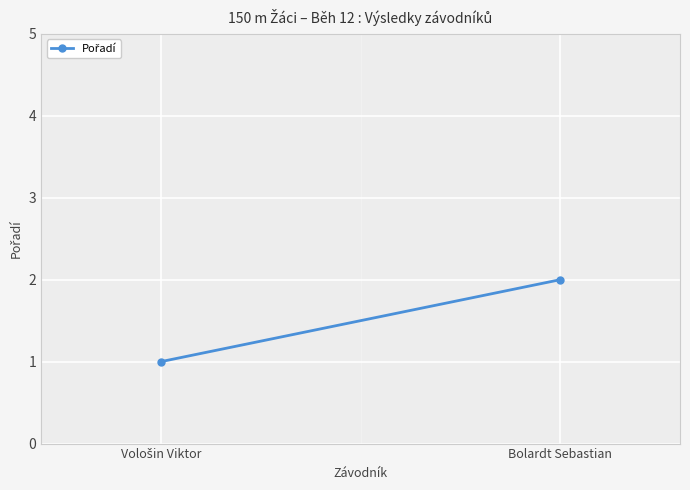

What is the difference between the maximum and minimum values?

1